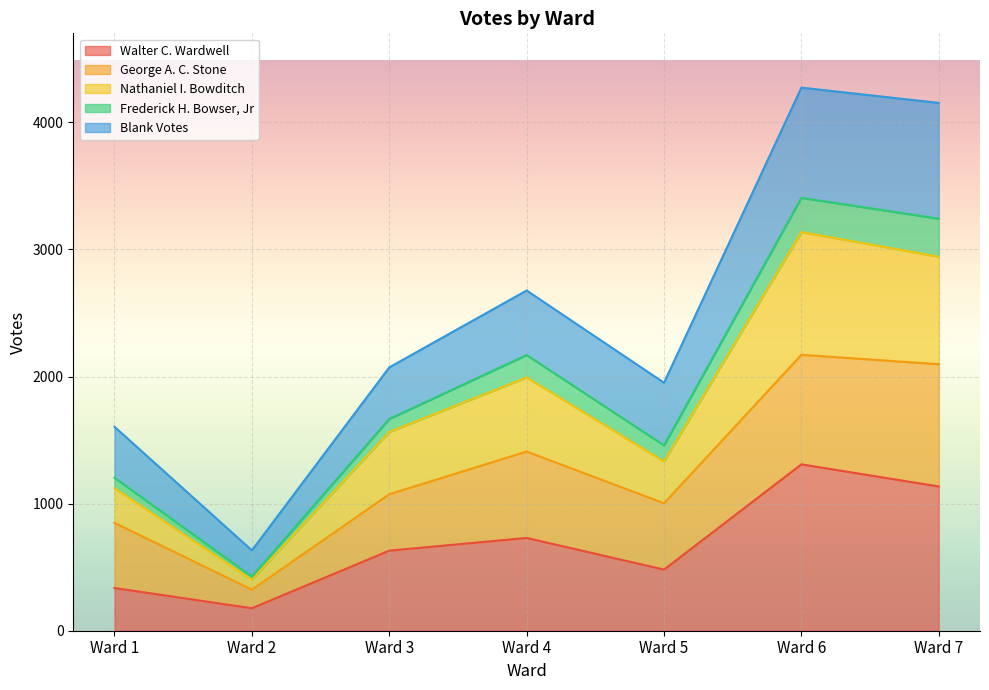

At which category does Frederick H. Bowser, Jr reach its first local peak?

Ward 4